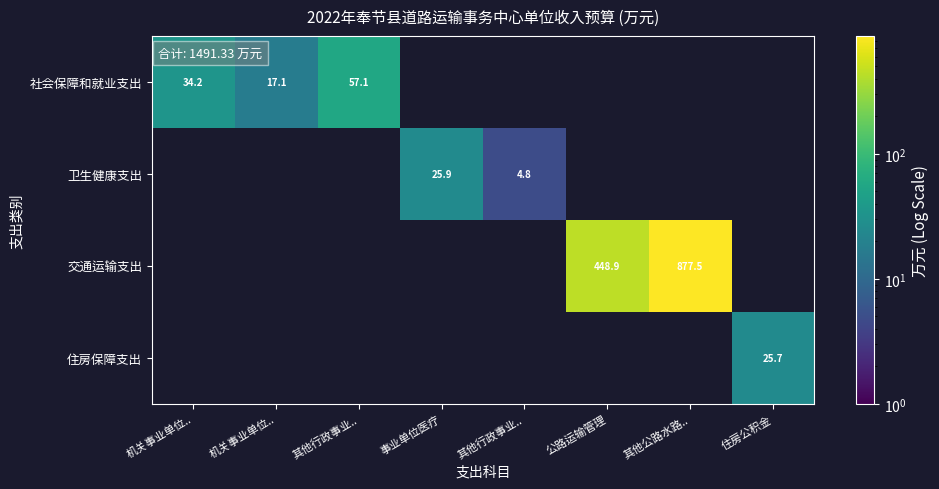

Which has a higher value, 其他行政事业.. or 其他公路水路..?

其他公路水路..